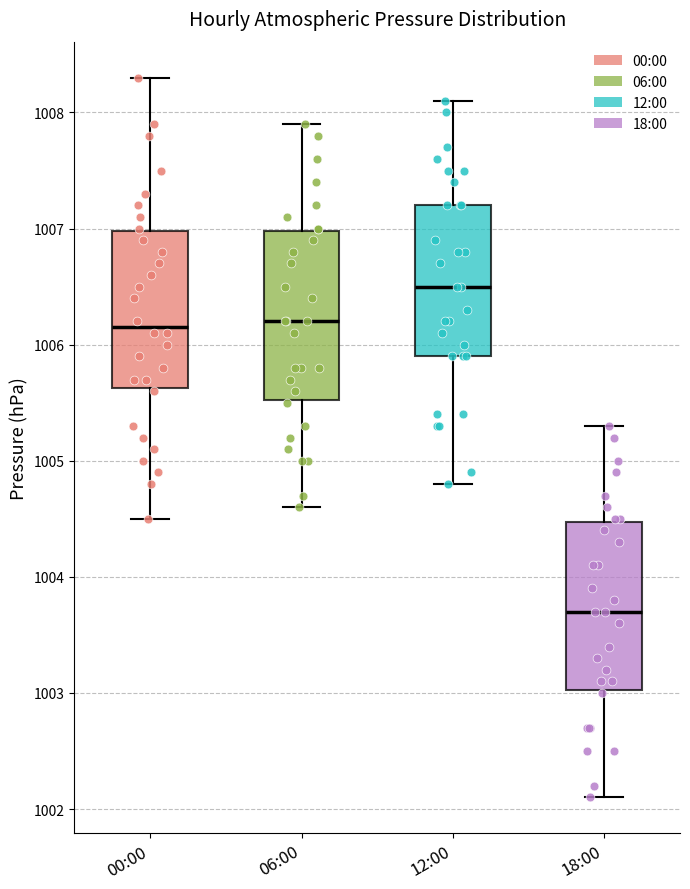

Where is the upper edge of the box for 12:00 on the y-axis? The values are not printed on the chart, so give them approximately, as read against the axis.

1007.2